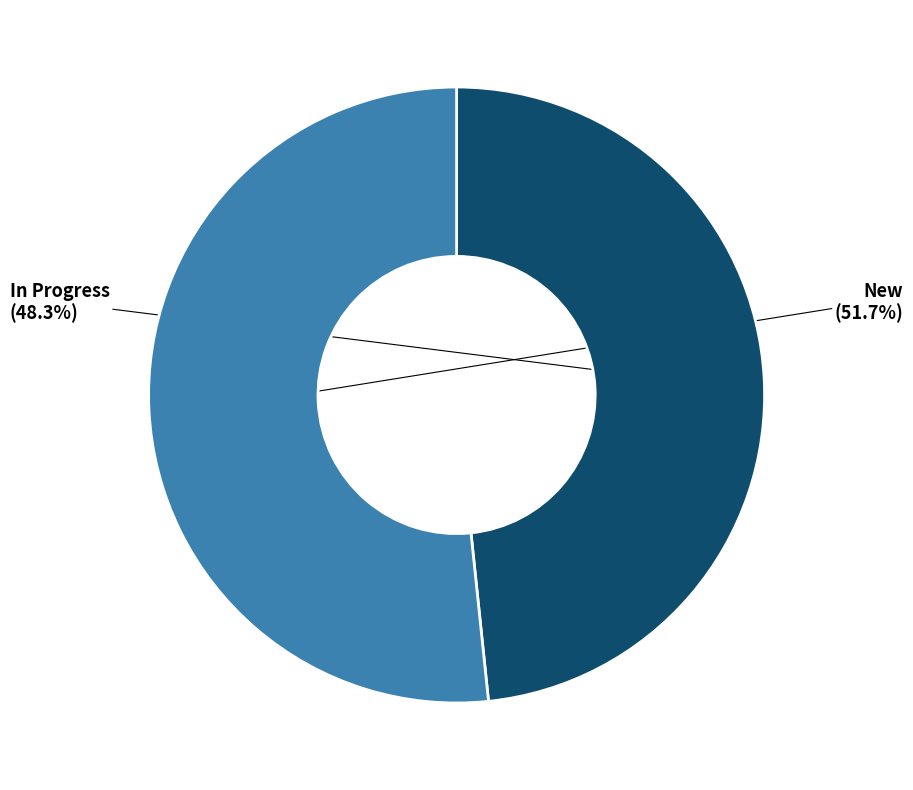

To the nearest percent, what is the difference between the New and In Progress slice percentages?

3%